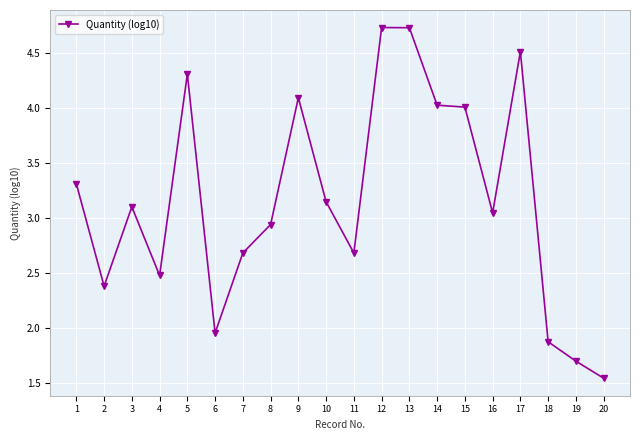

Where is the first local maximum?

3